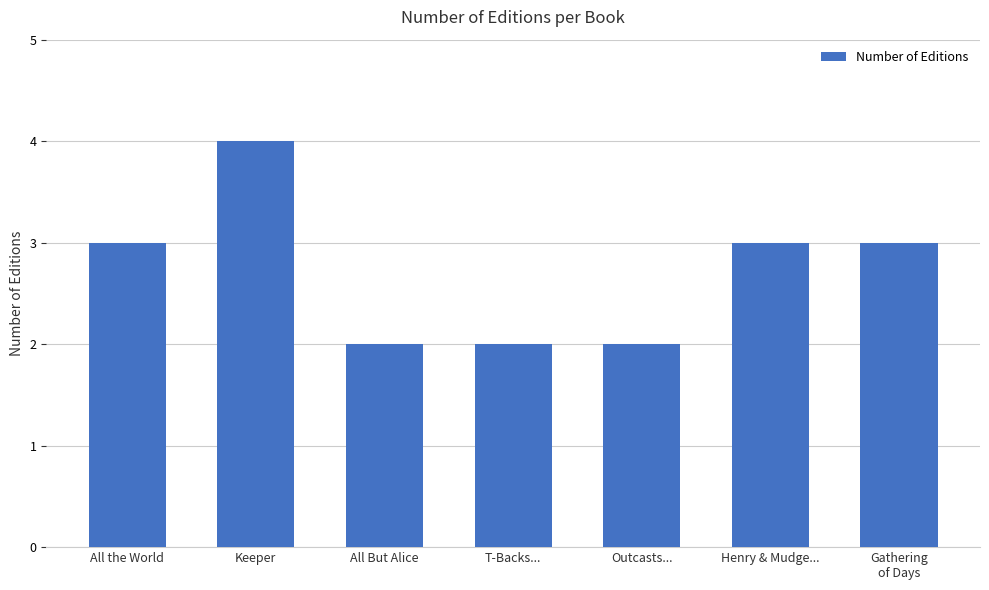

Read the value at All the World.

3